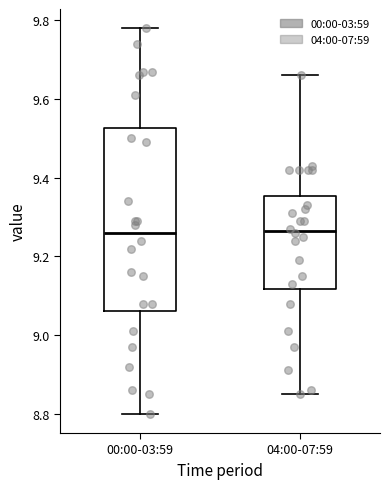

Reading left to right, read every box against the y-axis: the position of its median line, the range the box covers, and the ends of its whiskers. The values are not printed on the chart, so give them approximately, as read against the axis.

00:00-03:59: median 9.26, box 9.06 to 9.52, whiskers 8.80 to 9.78
04:00-07:59: median 9.26, box 9.12 to 9.36, whiskers 8.86 to 9.66